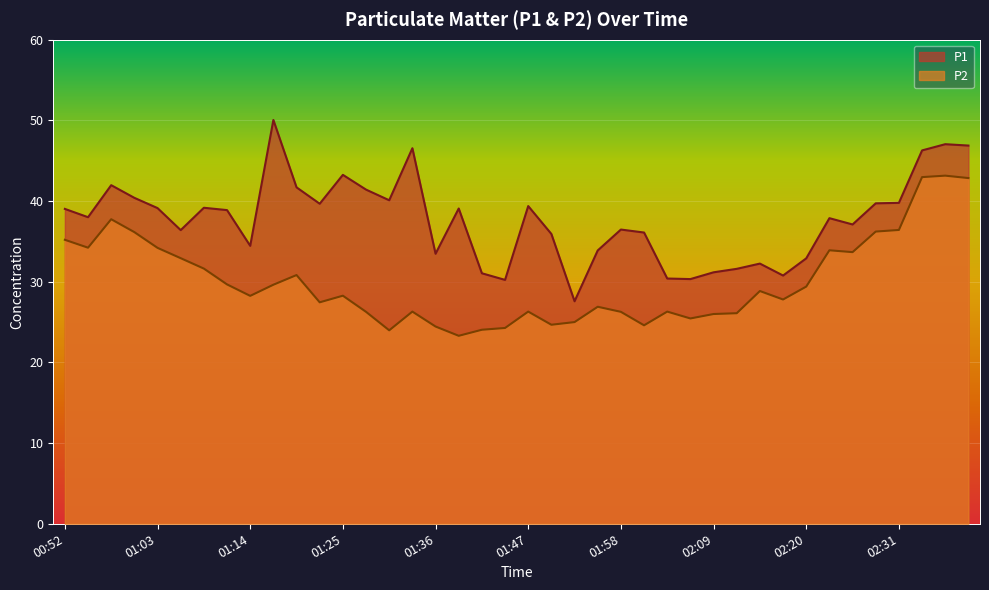

Which label corresponds to the largest value in the chart?

01:17